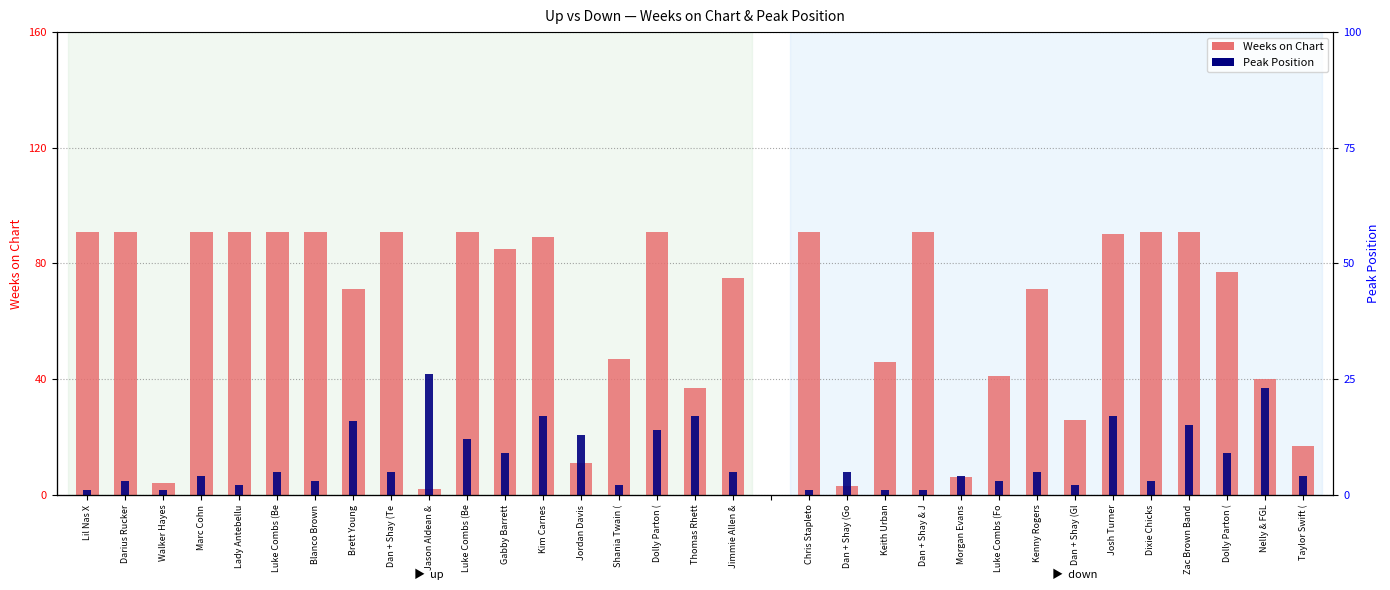

Read the Weeks on Chart value at Lady Antebellu.

91